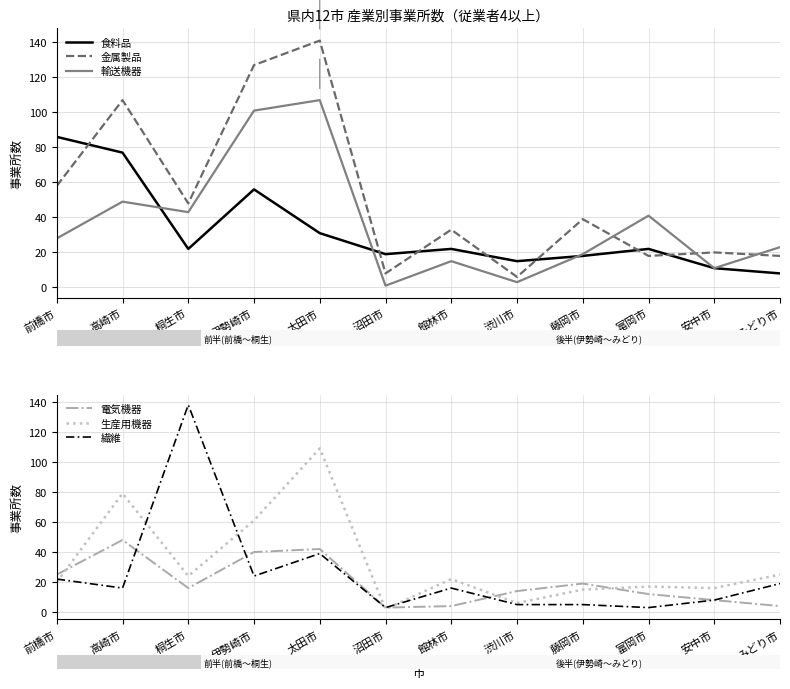

Between which two adjacent categories do 食料品 and 金属製品 first intersect?

前橋市 and 高崎市